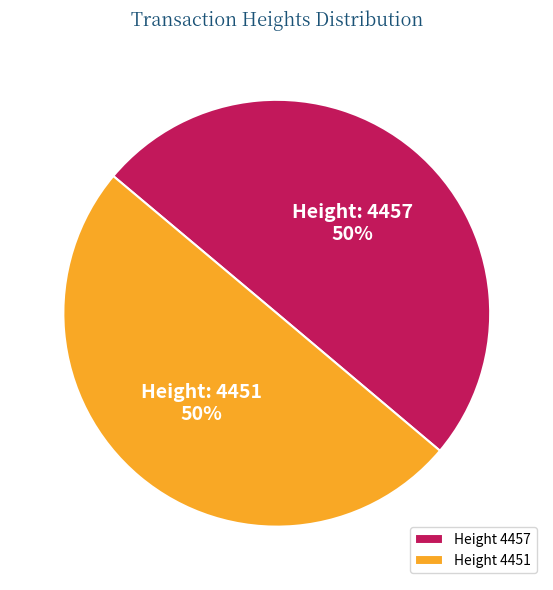

Is it true that Height 4451 is 40% of the pie?

False